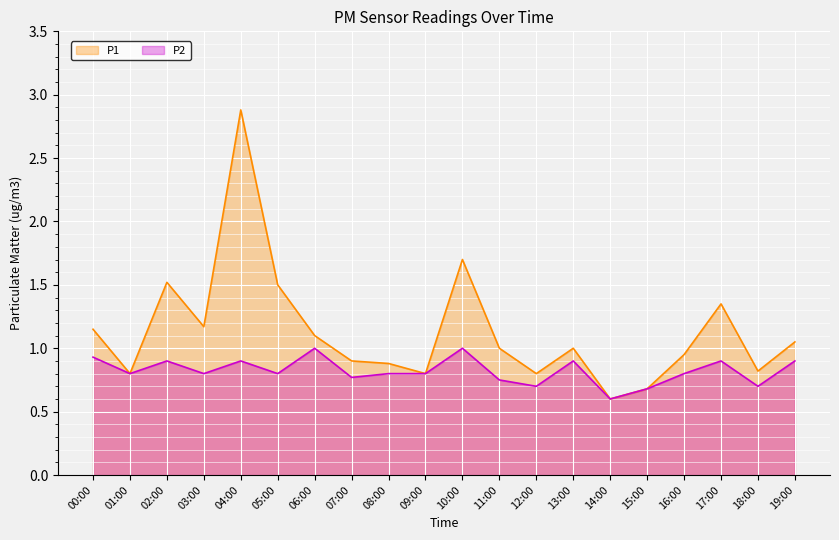

True or false: P2 and P1 cross at least once.

False